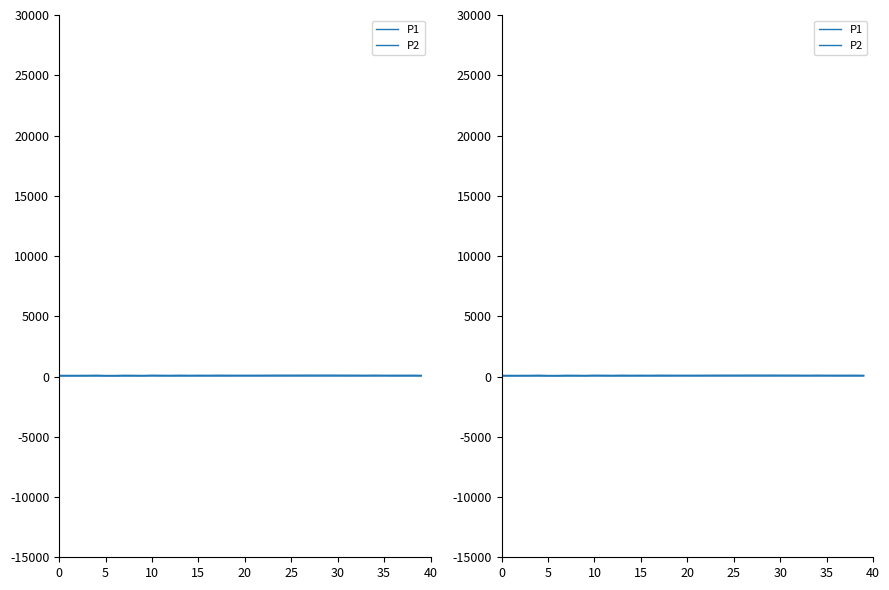

What are all the series names shown in the legend?

P1, P2